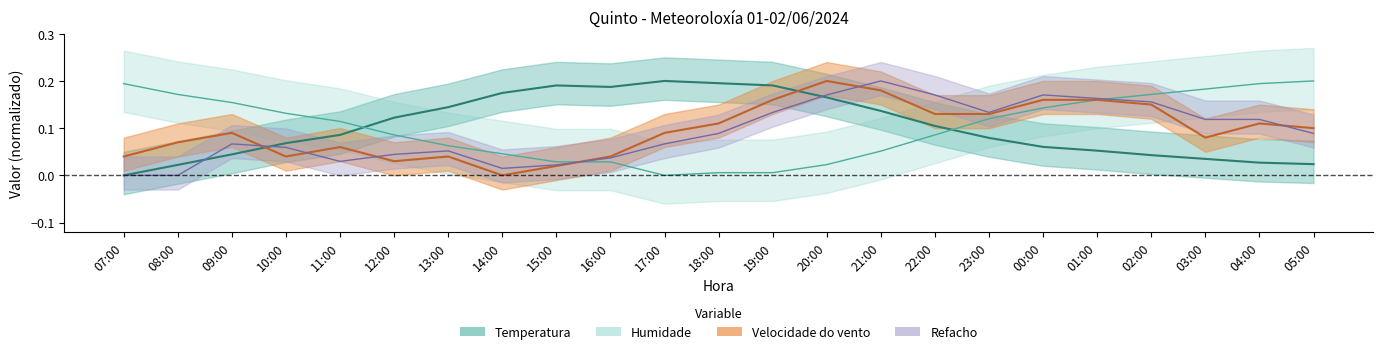

Read the Temperatura value at 20:00.

0.2